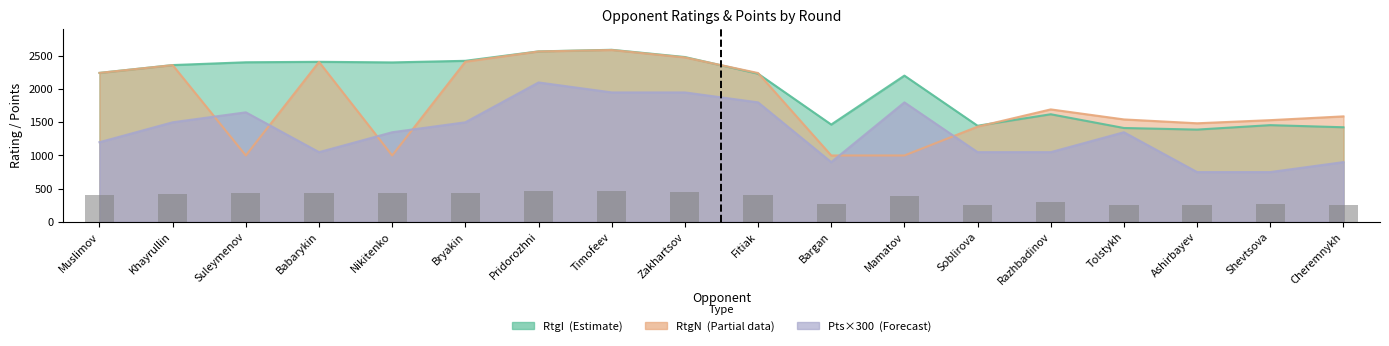

What is the sum of all RtgI values?

36548